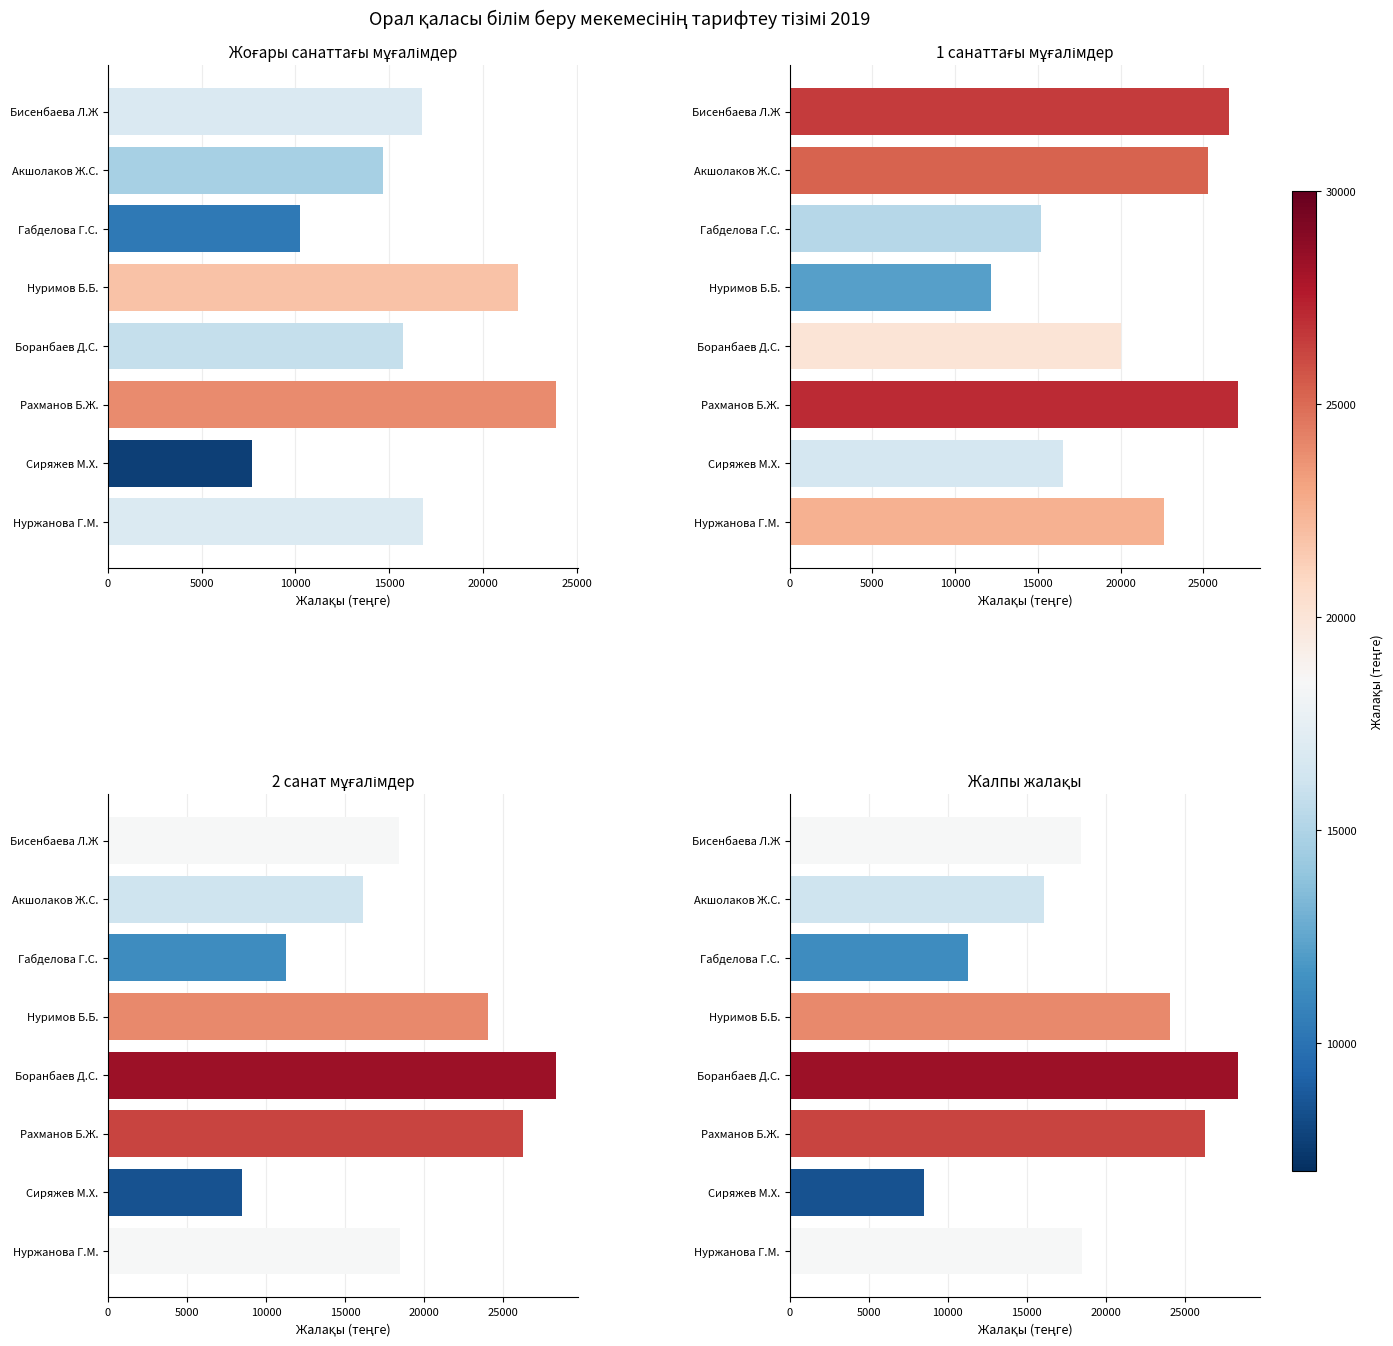

What is the difference between the second highest and minimum values in the 2 санат мұғалімдер series?

17812.0